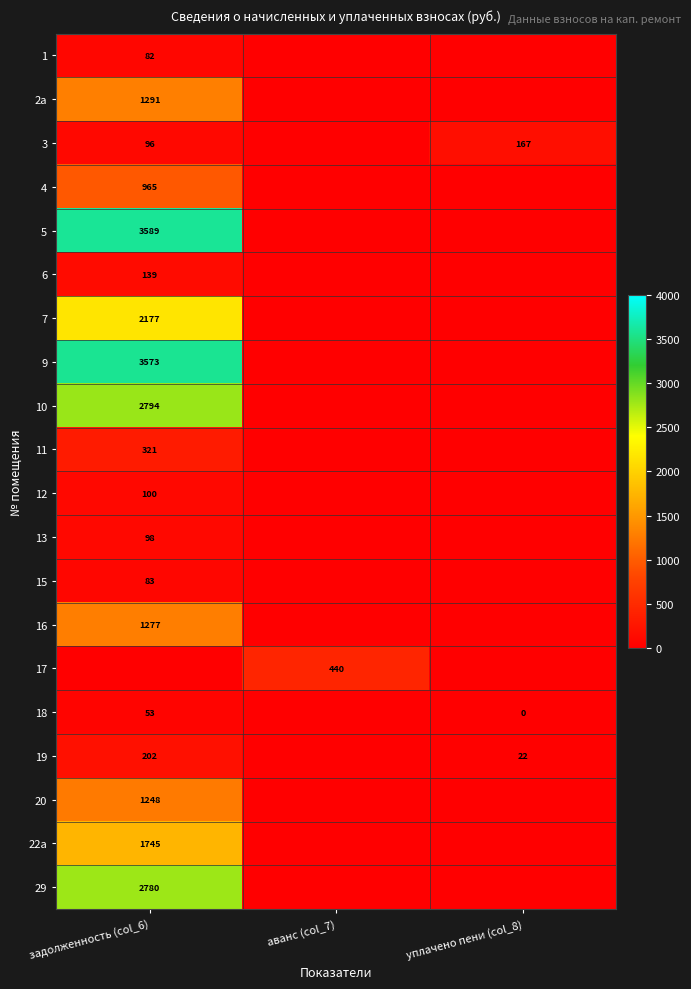

True or false: 12 has a value of 100 at задолженность (col_6).

True